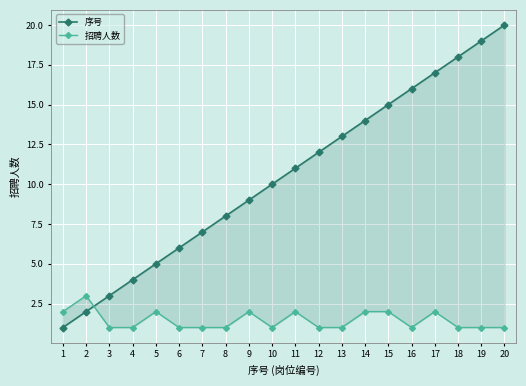

Which series has the largest range (max minus min)?

序号